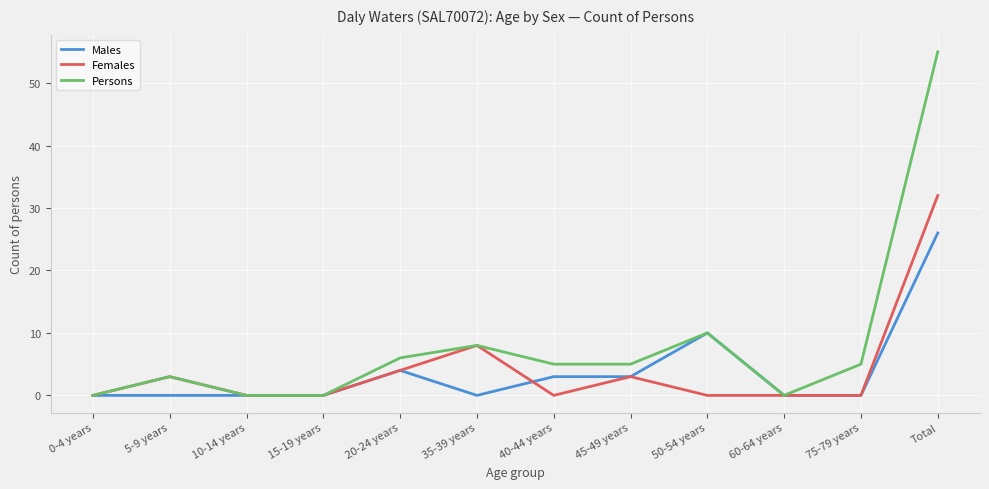

At which category is the sum across all series the highest?

Total